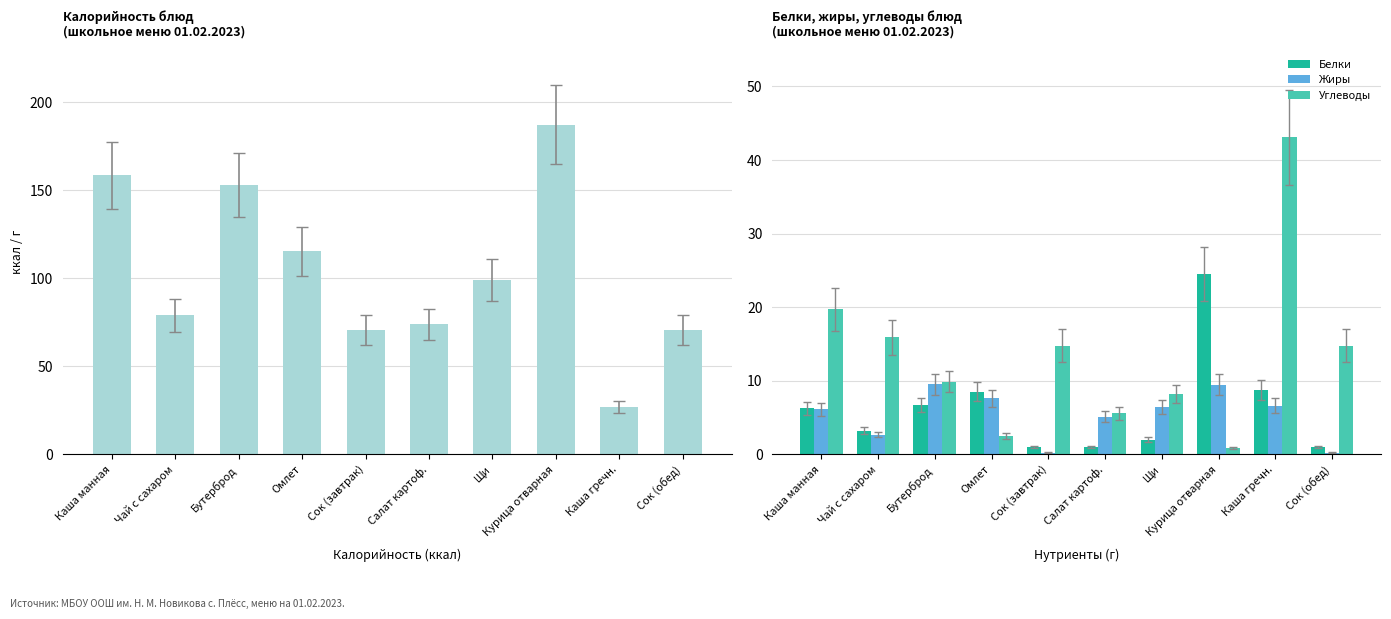

Is the value of Калорийность at Щи greater than the value of Углеводы at Курица отварная?

Yes